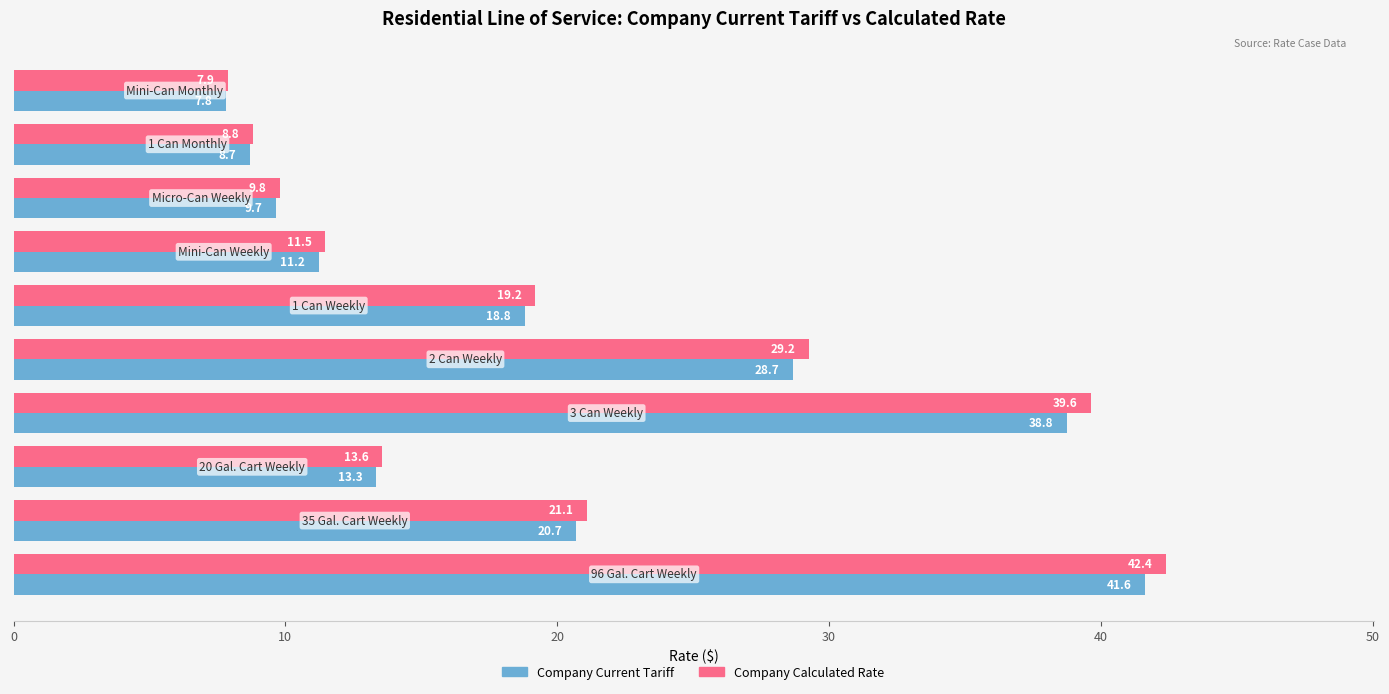

What is the greatest value displayed?

42.4